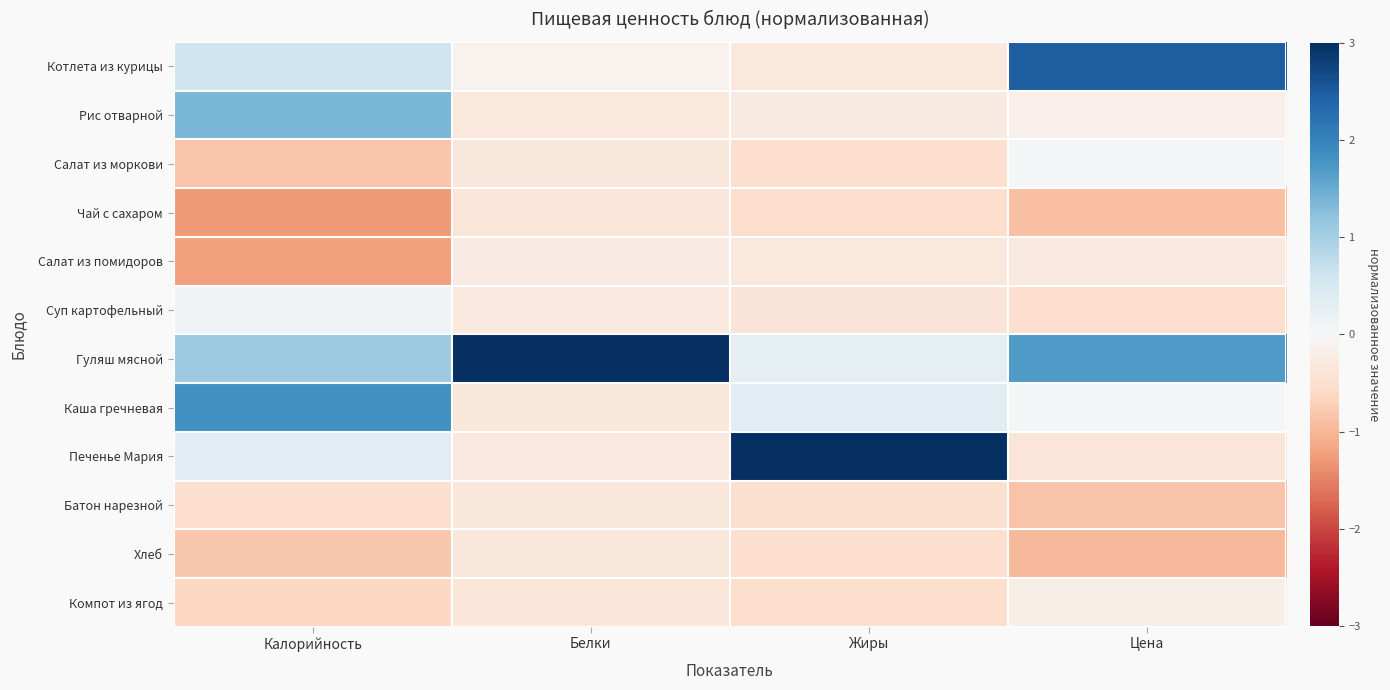

Count the number of categories in the chart.

4